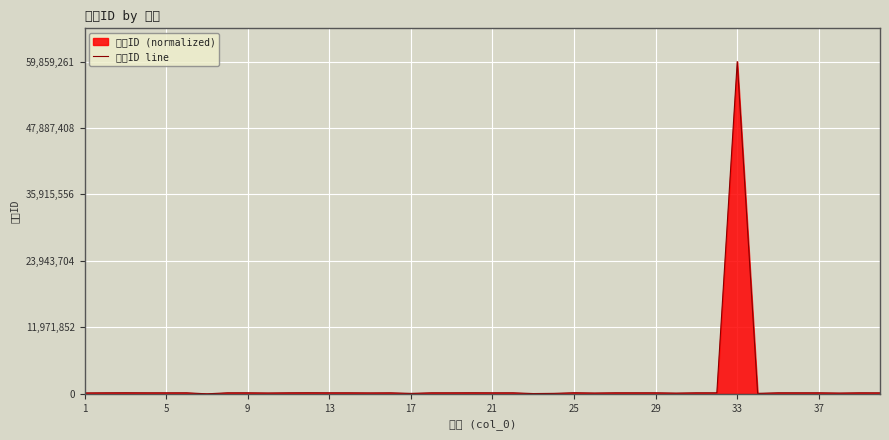

What is the greatest value displayed?

59859261